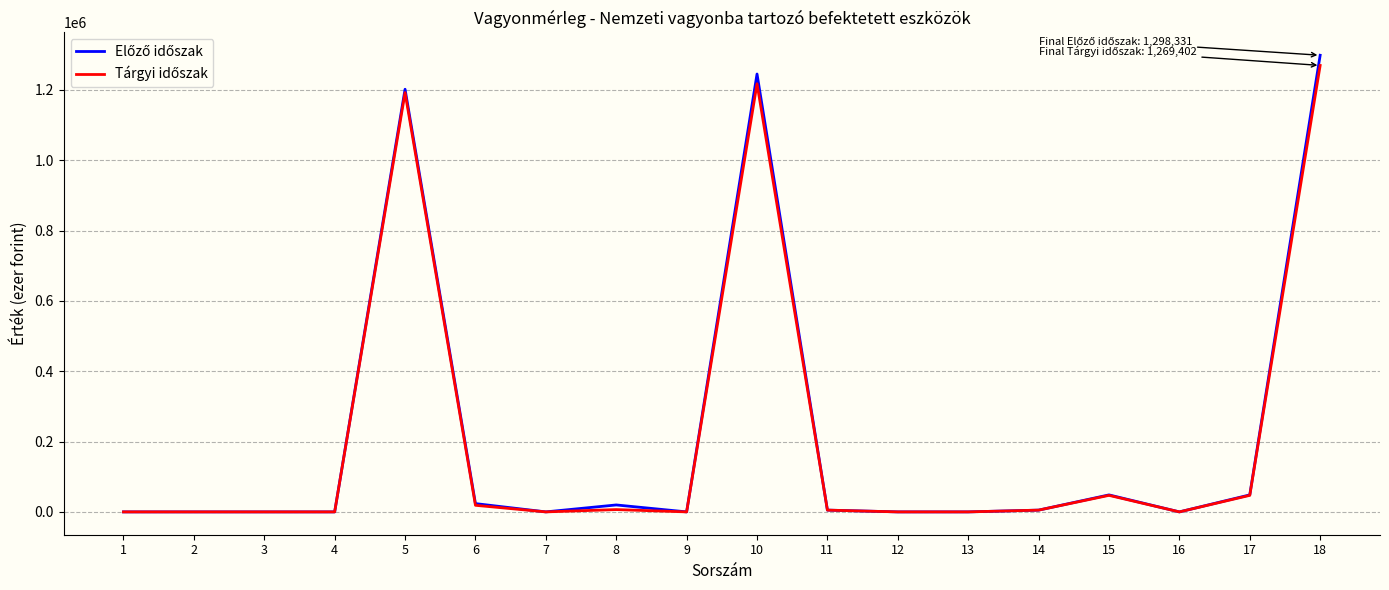

What is the maximum value shown in the chart?

1298331